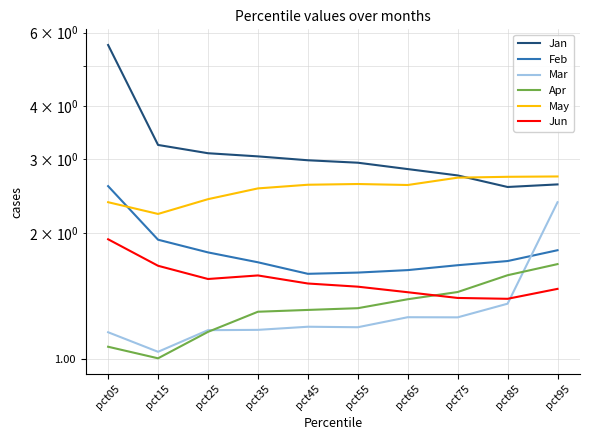

Which category has the highest value across all series?

pct05